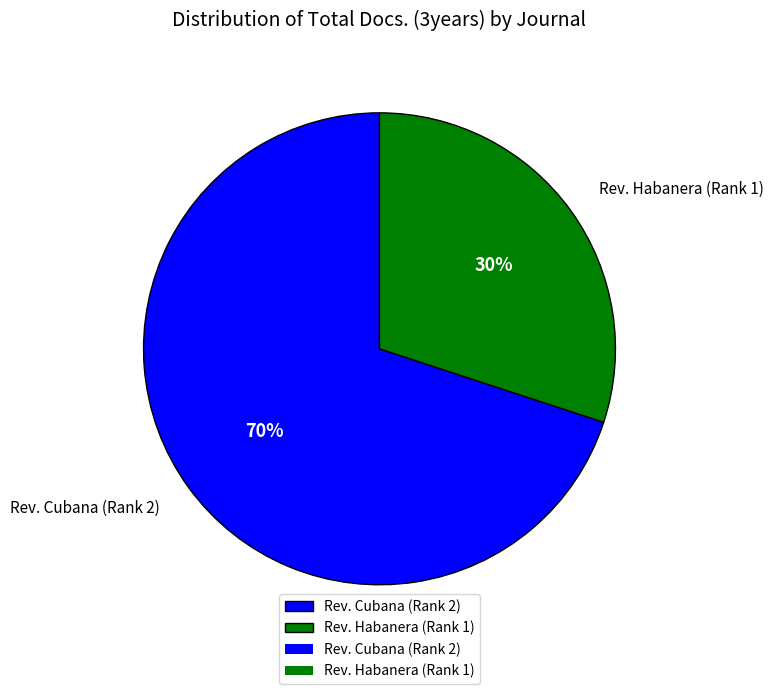

To the nearest percent, what portion does Rev. Cubana (Rank 2) represent?

70%